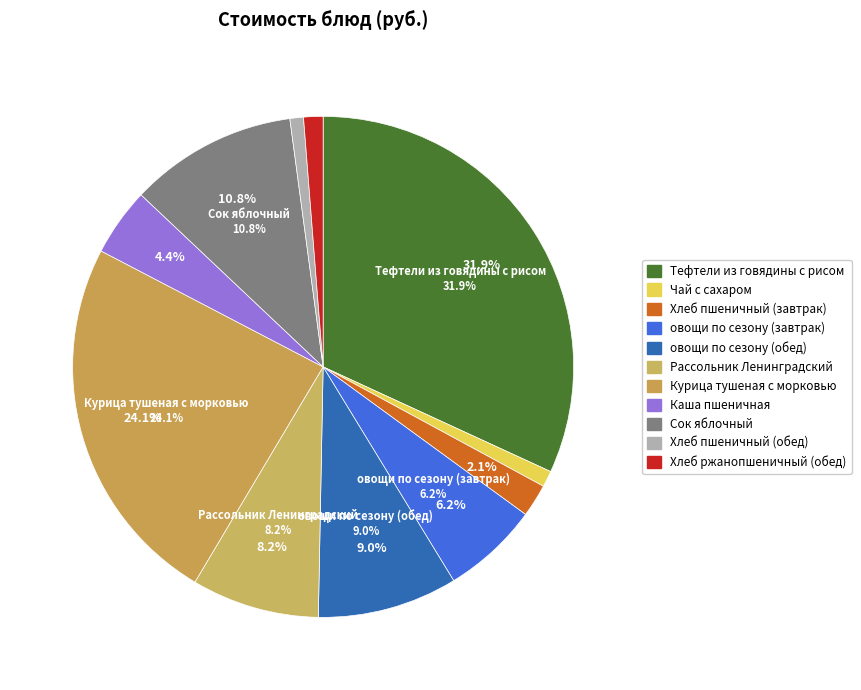

What is the total percentage of Хлеб ржанопшеничный (обед) and Хлеб пшеничный (завтрак)?

3.4%